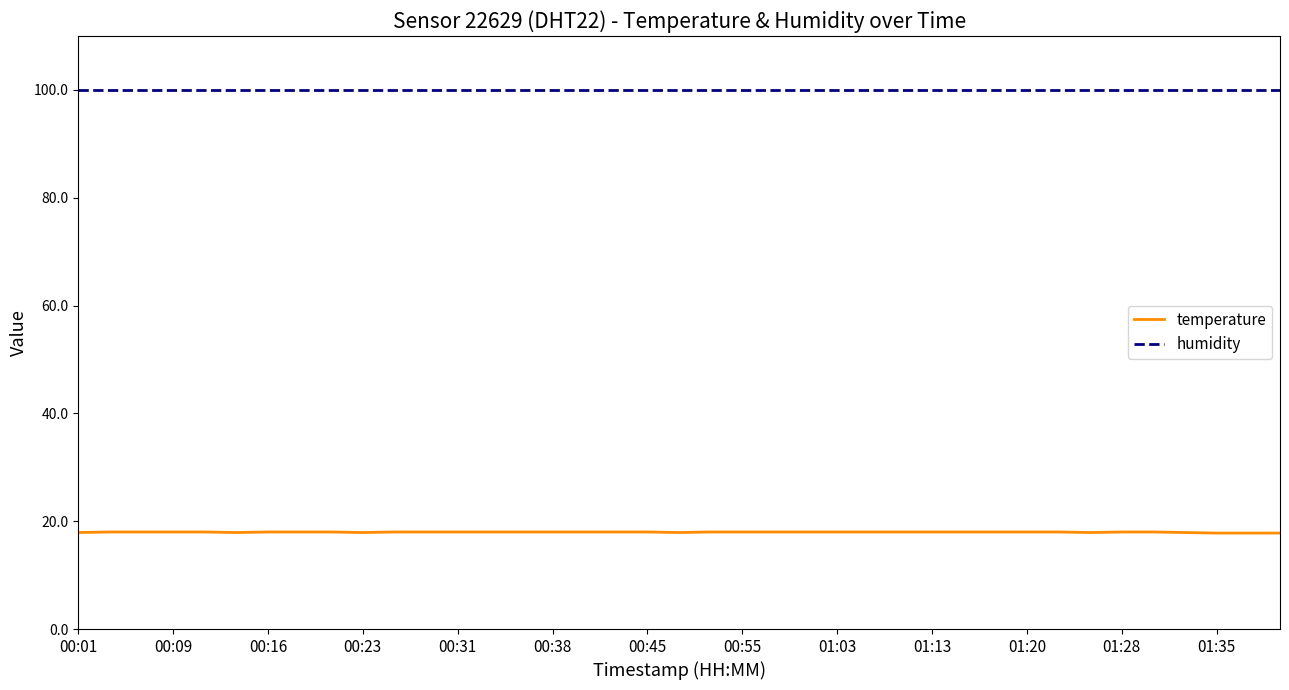

Which series has the widest spread of values?

temperature